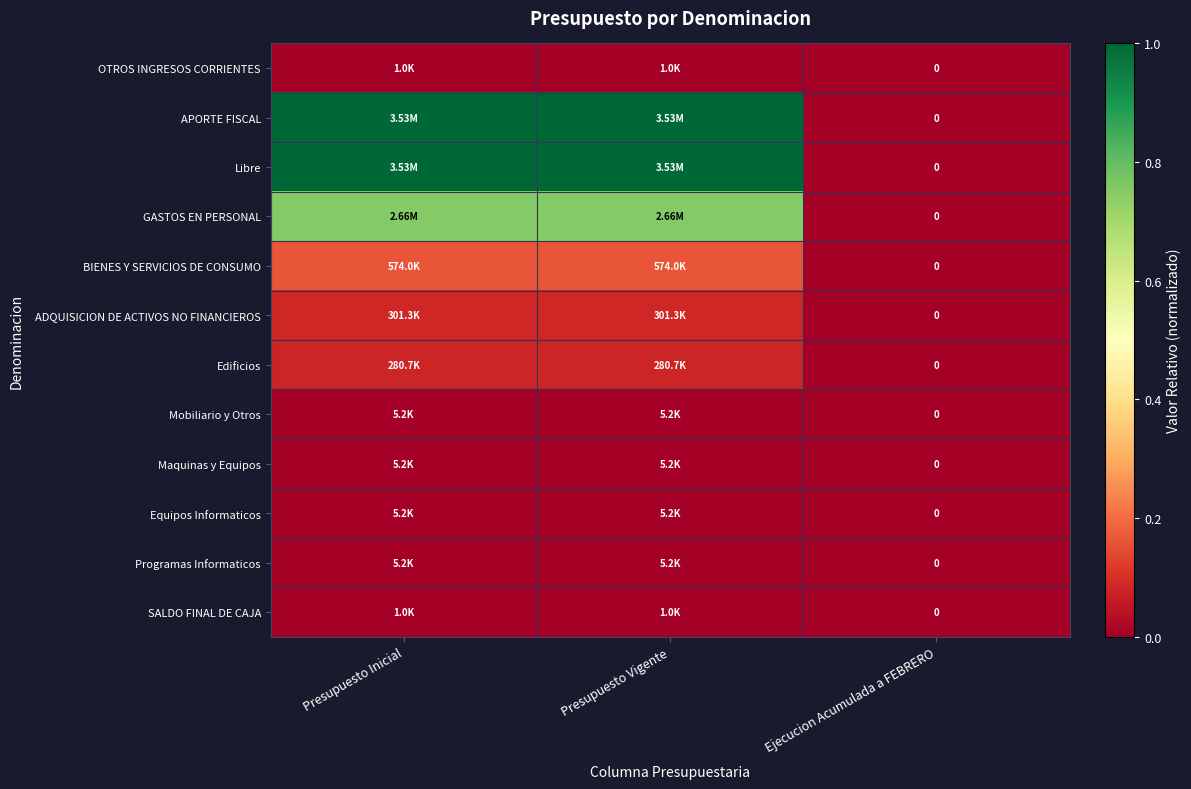

Rank the series by their maximum value, from lowest to highest.

SALDO FINAL DE CAJA, OTROS INGRESOS CORRIENTES, Mobiliario y Otros, Maquinas y Equipos, Equipos Informaticos, Programas Informaticos, Edificios, ADQUISICION DE ACTIVOS NO FINANCIEROS, BIENES Y SERVICIOS DE CONSUMO, GASTOS EN PERSONAL, APORTE FISCAL, Libre